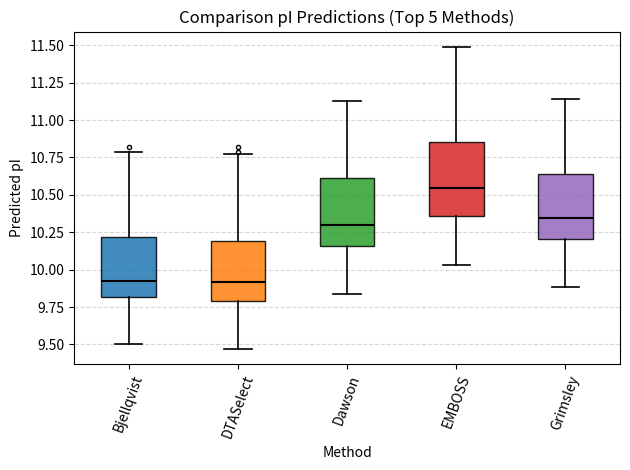

Where is the upper edge of the box for Dawson on the y-axis? The values are not printed on the chart, so give them approximately, as read against the axis.

10.60